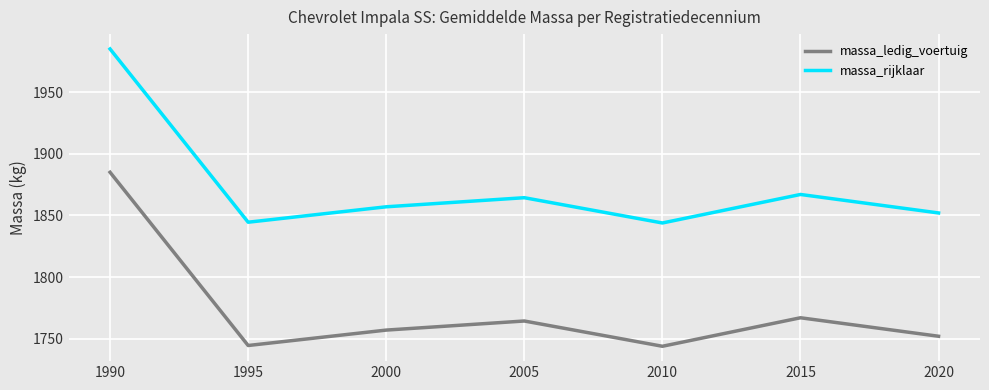

List the series in order of their peak value, highest first.

massa_rijklaar, massa_ledig_voertuig